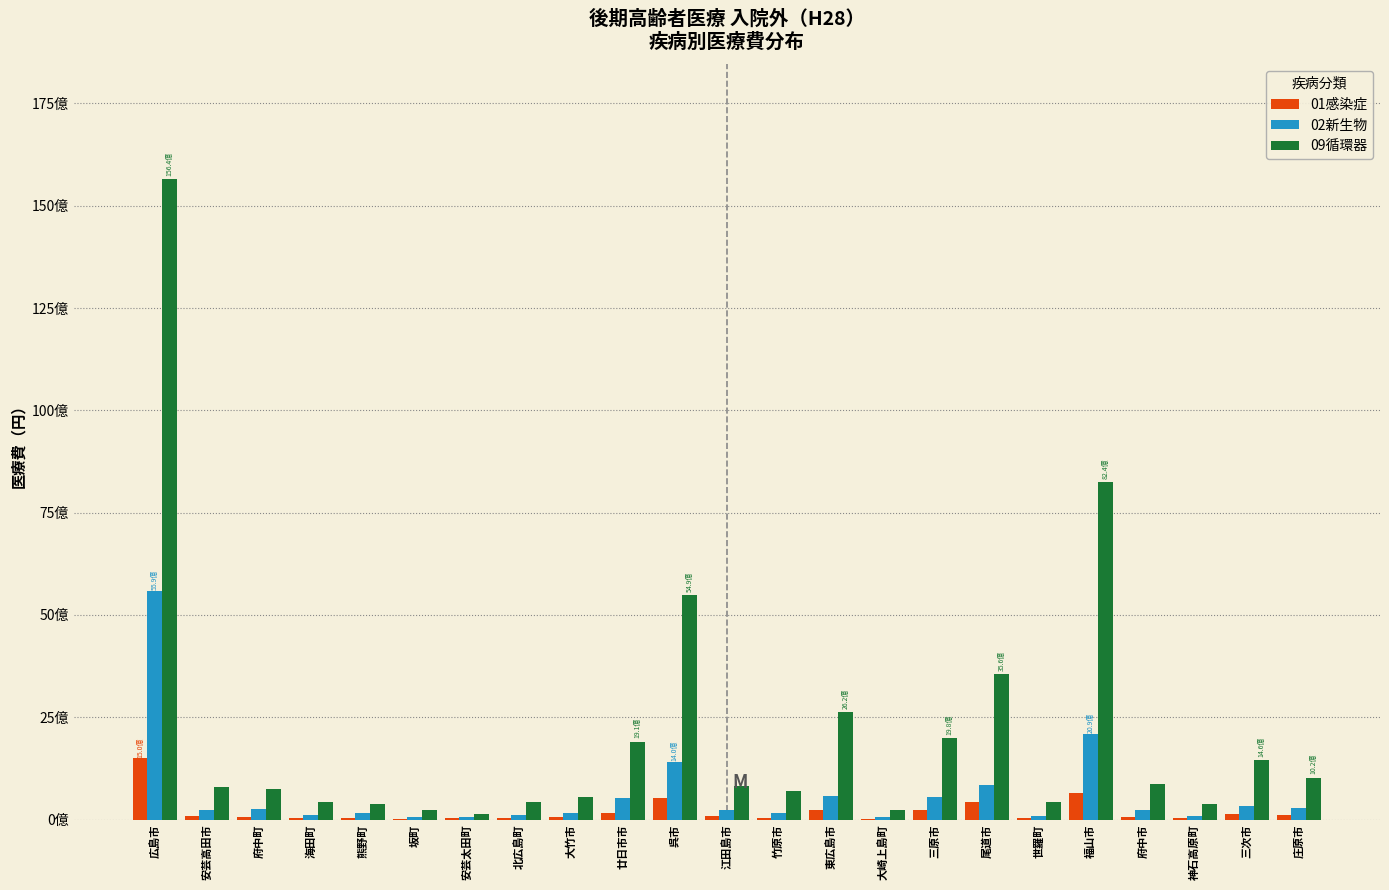

What are all the series names shown in the legend?

01感染症, 02新生物, 09循環器